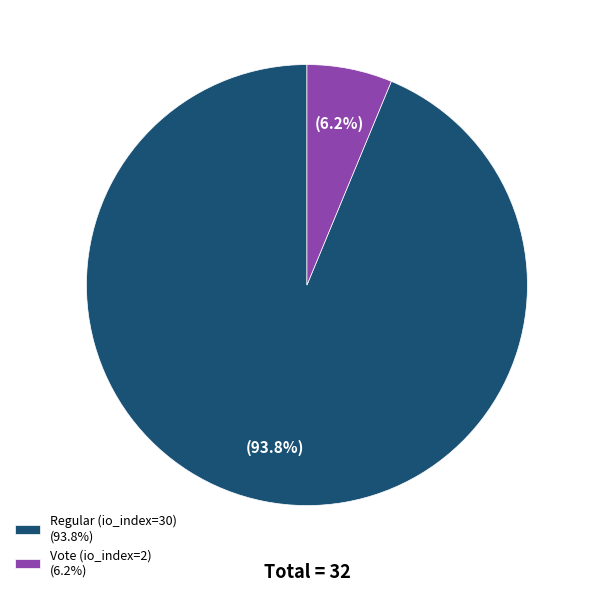

Does any single category account for the majority?

Yes